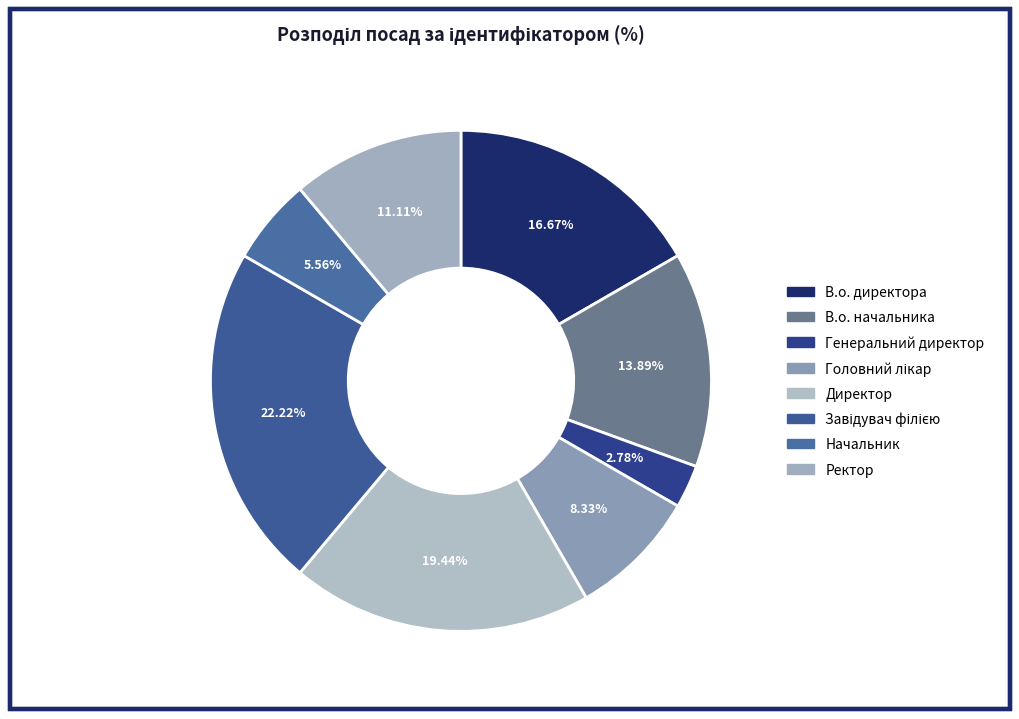

How many segments does this pie chart have?

8